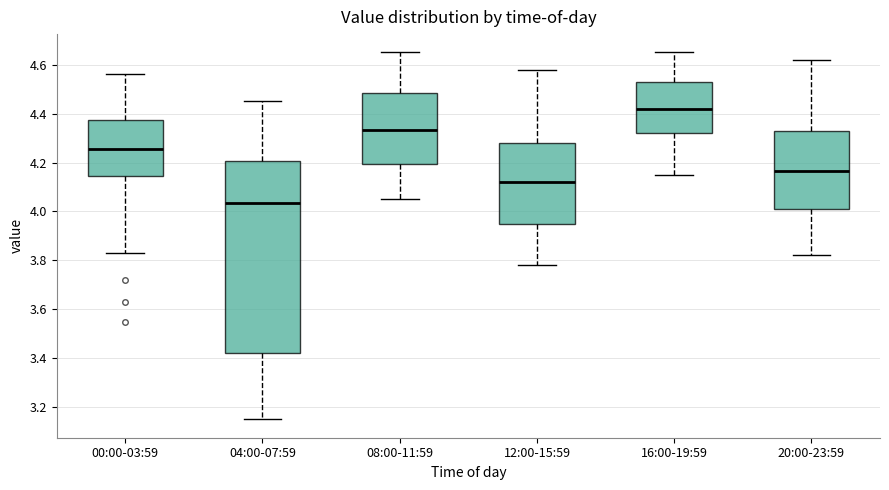

Reading left to right, read every box against the y-axis: the position of its median line, the range the box covers, and the ends of its whiskers. The values are not printed on the chart, so give them approximately, as read against the axis.

00:00-03:59: median 4.26, box 4.14 to 4.38, whiskers 3.84 to 4.56
04:00-07:59: median 4.04, box 3.42 to 4.20, whiskers 3.16 to 4.46
08:00-11:59: median 4.34, box 4.20 to 4.48, whiskers 4.06 to 4.66
12:00-15:59: median 4.12, box 3.96 to 4.28, whiskers 3.78 to 4.58
16:00-19:59: median 4.42, box 4.32 to 4.52, whiskers 4.16 to 4.66
20:00-23:59: median 4.16, box 4.02 to 4.32, whiskers 3.82 to 4.62